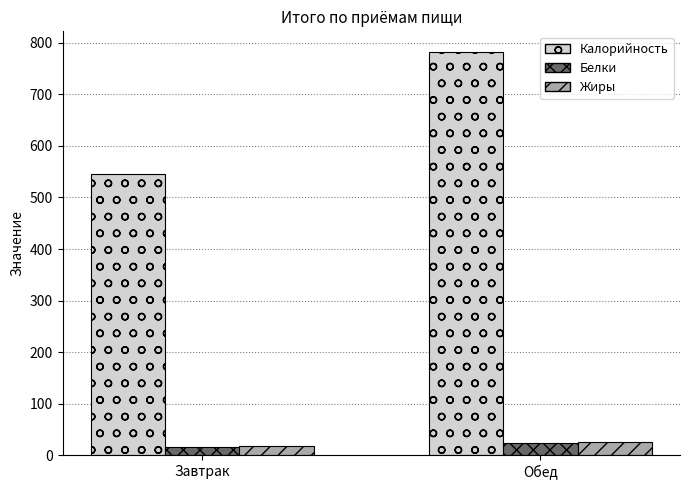

Read the Белки value at Завтрак.

16.8